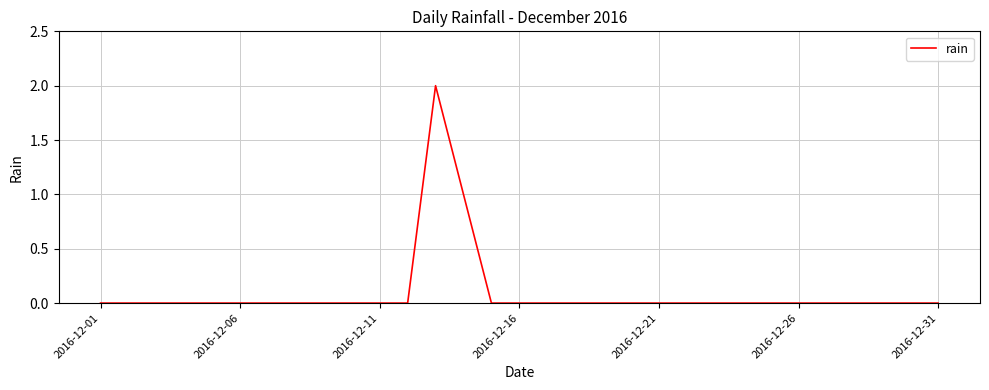

Is this an area chart (filled region under the line)?

No